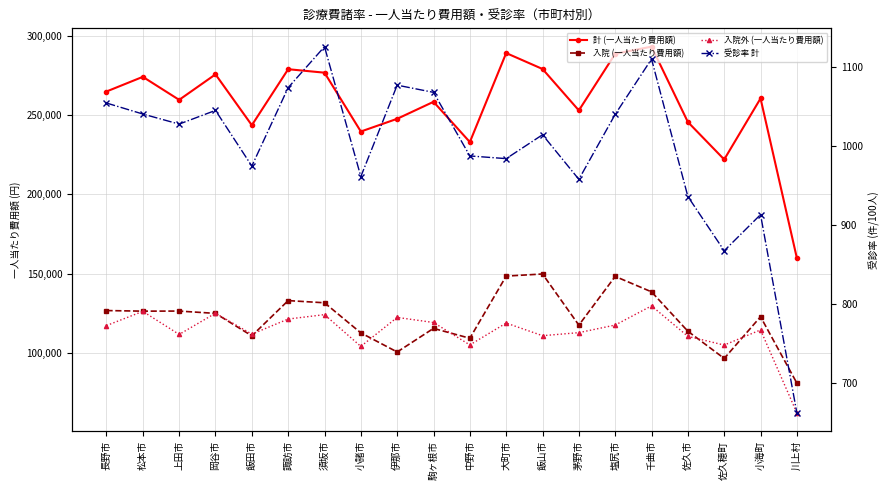

Is it true that 受診率 計 equals 662.7 at 川上村?

True